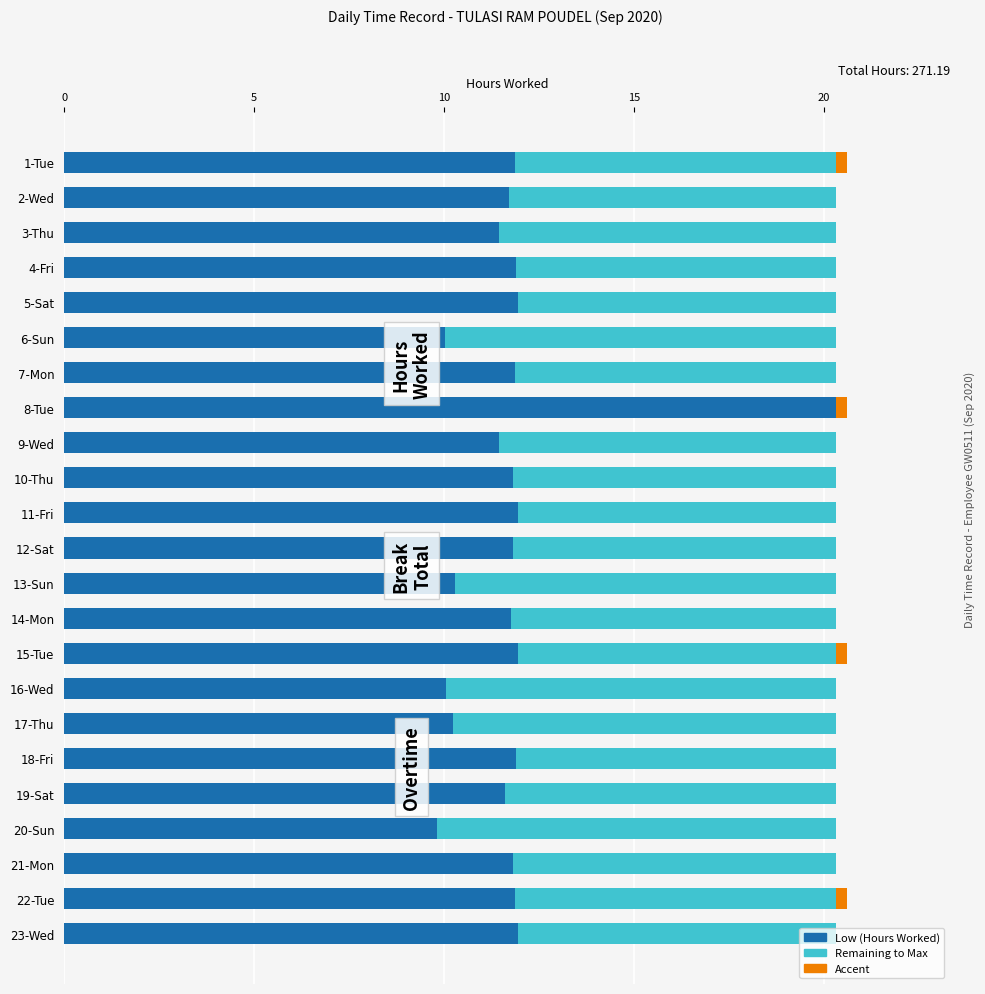

Is it true that Low (Hours Worked) equals 19.6 at 9-Wed?

False